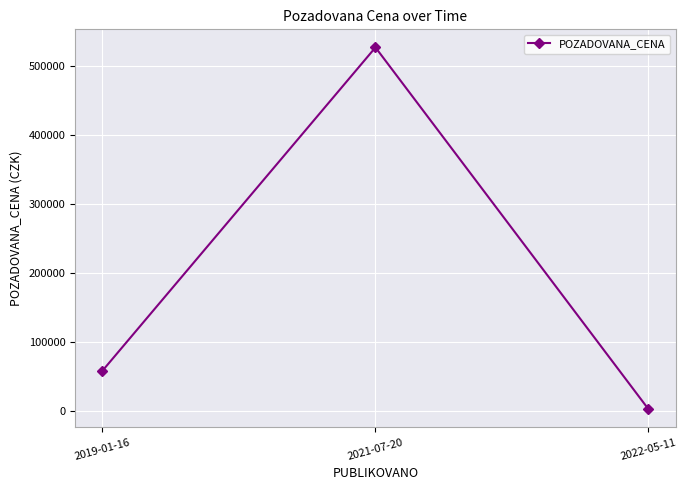

Rank the categories by value from highest to lowest.

2021-07-20, 2019-01-16, 2022-05-11